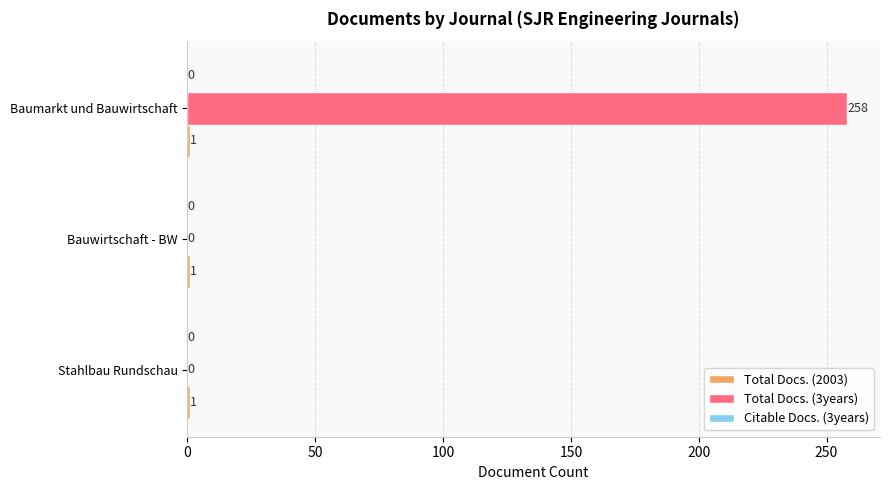

What is the sum of all Total Docs. (3years) values?

258